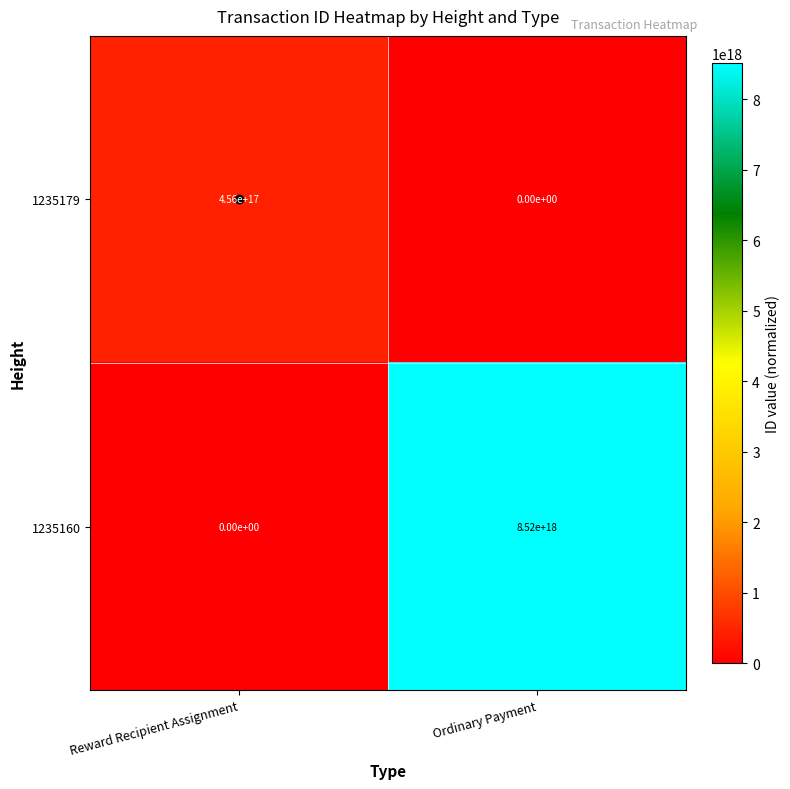

Rank the series by their maximum value, from highest to lowest.

1235160, 1235179